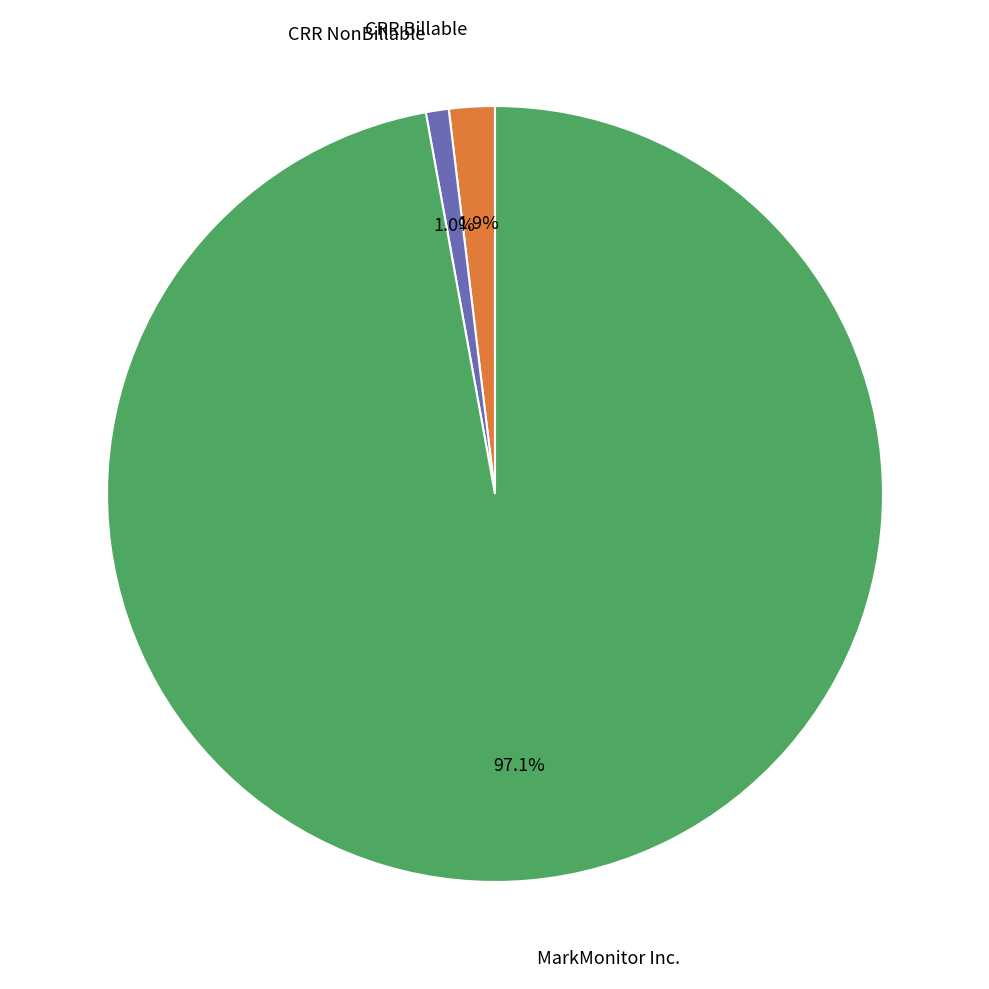

Rank the categories by value from lowest to highest.

CRR NonBillable, CRR Billable, MarkMonitor Inc.